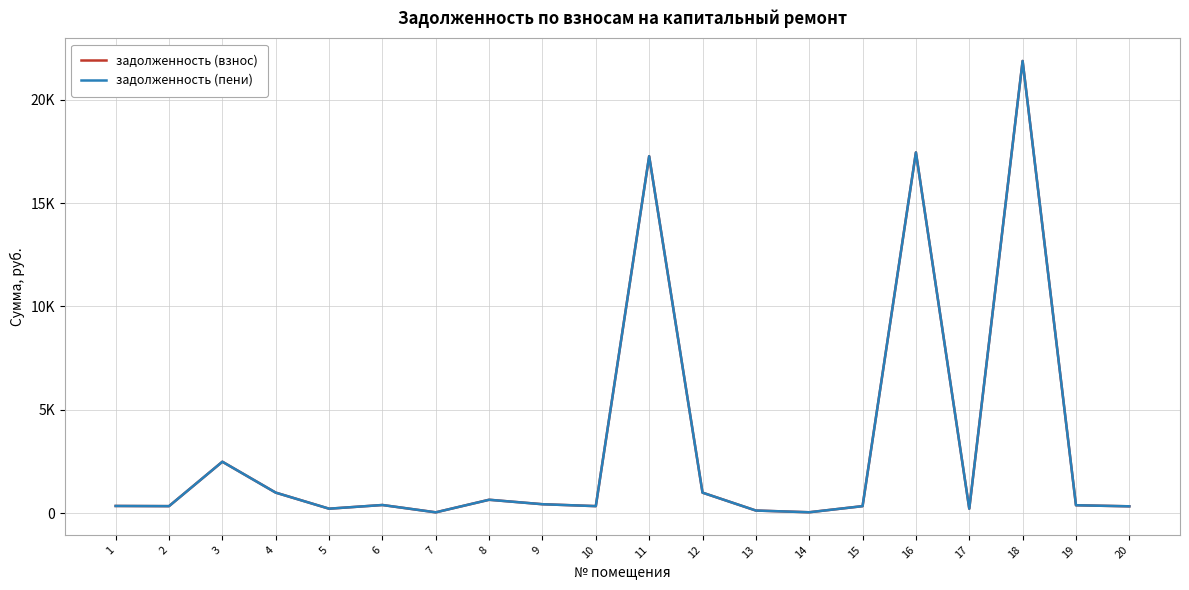

Does the chart display data point markers on the line(s)?

No